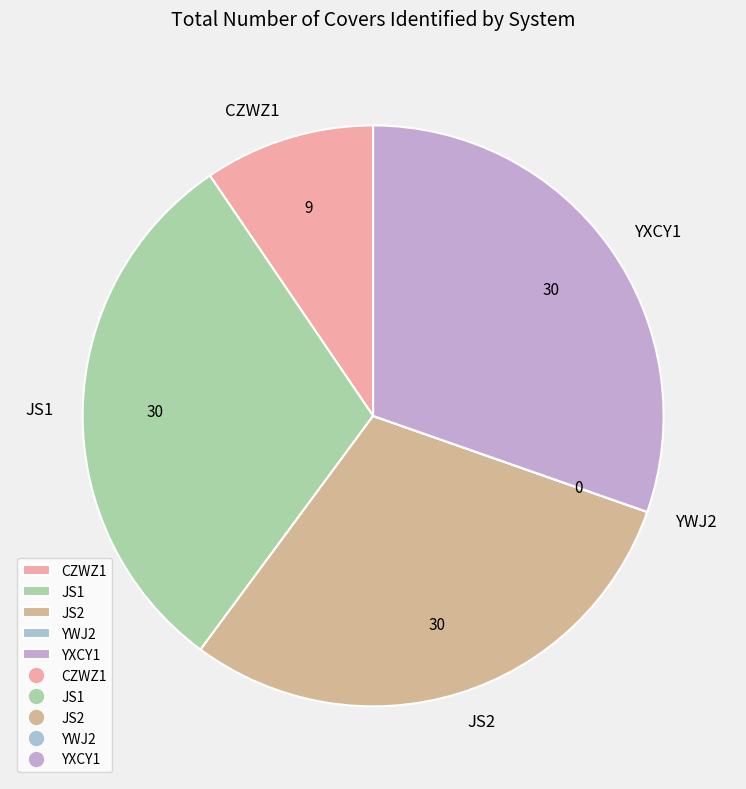

Is it true that CZWZ1 is 9% of the pie?

True